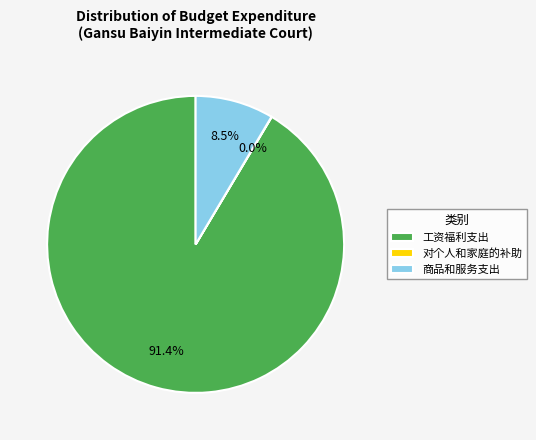

To the nearest percent, what is the average slice percentage?

33%